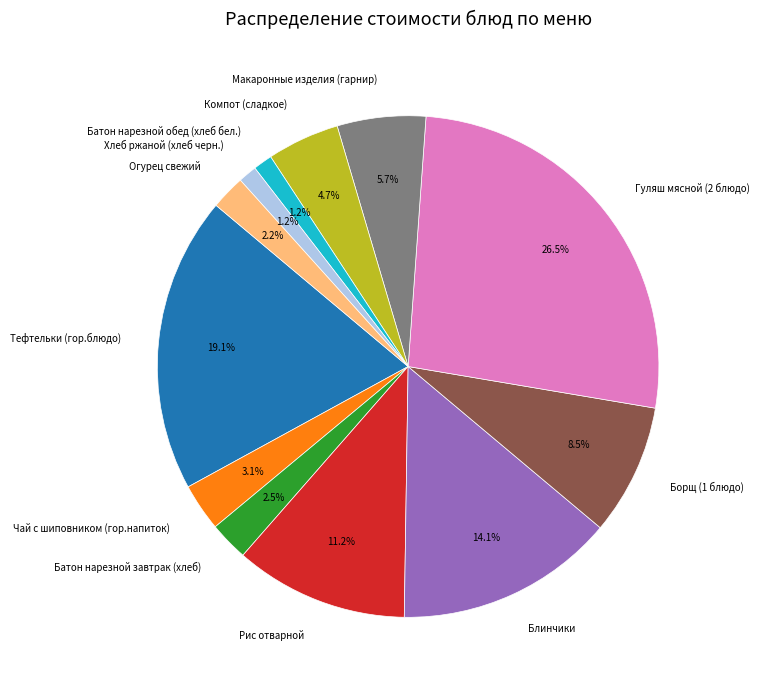

Is Гуляш мясной (2 блюдо) the majority of the pie?

No